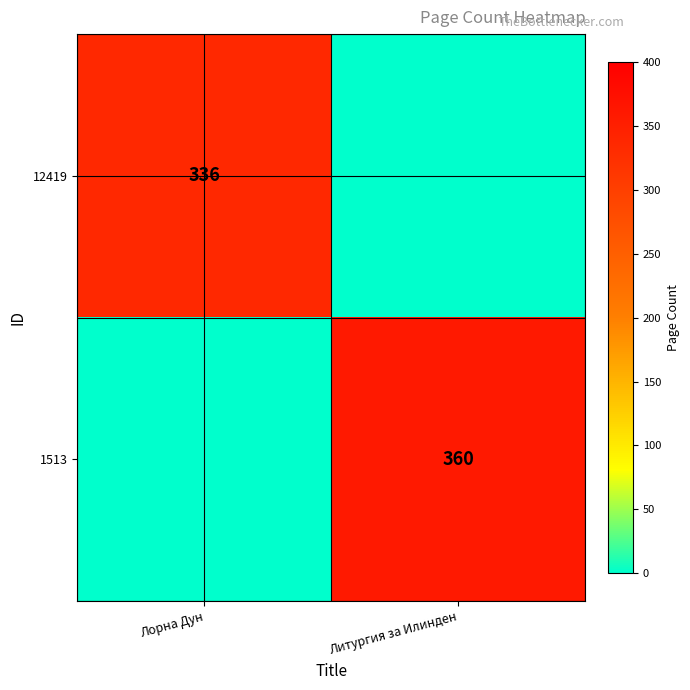

The value of 1513 at Литургия за Илинден is 171. True or false?

False